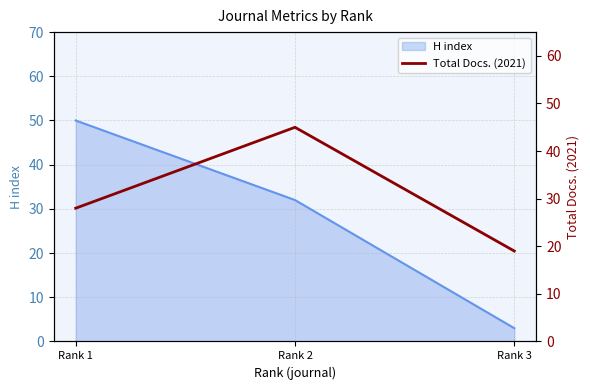

Which category has the highest value across all series?

Rank 2